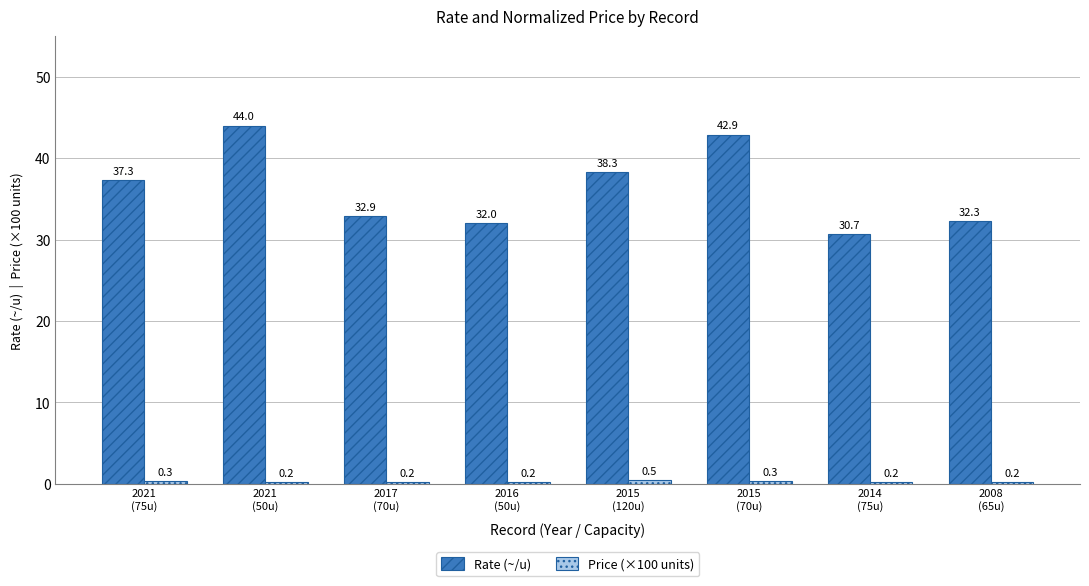

What is the highest value of the Rate (~/u) series?

44.0